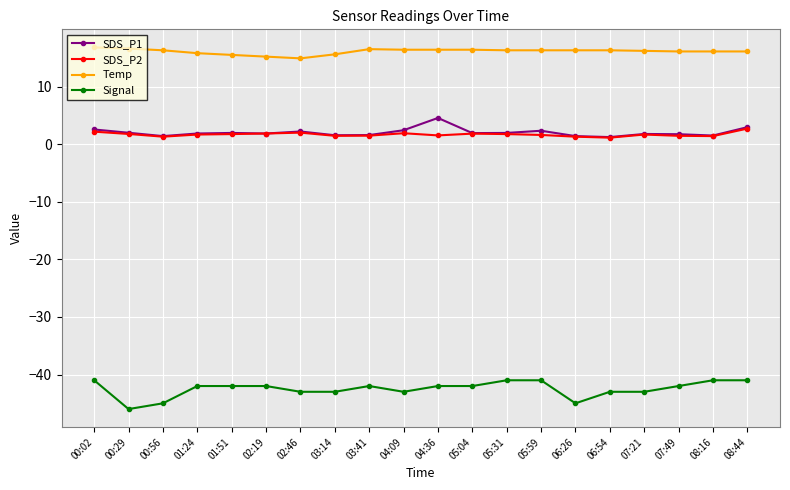

Does the chart display data point markers on the line(s)?

Yes